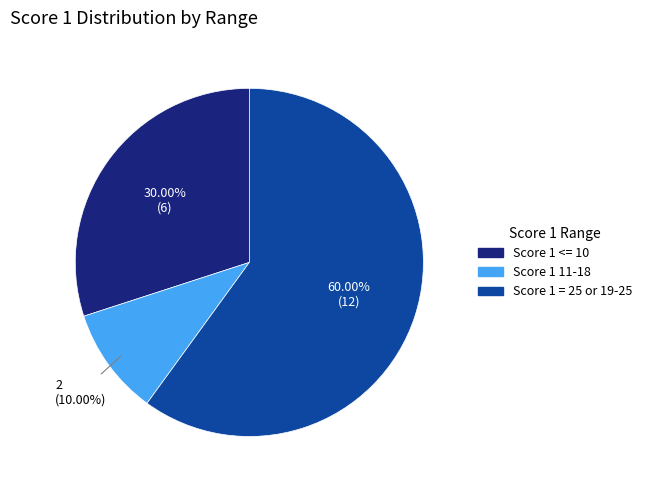

Is there any slice that represents more than half of the pie?

Yes